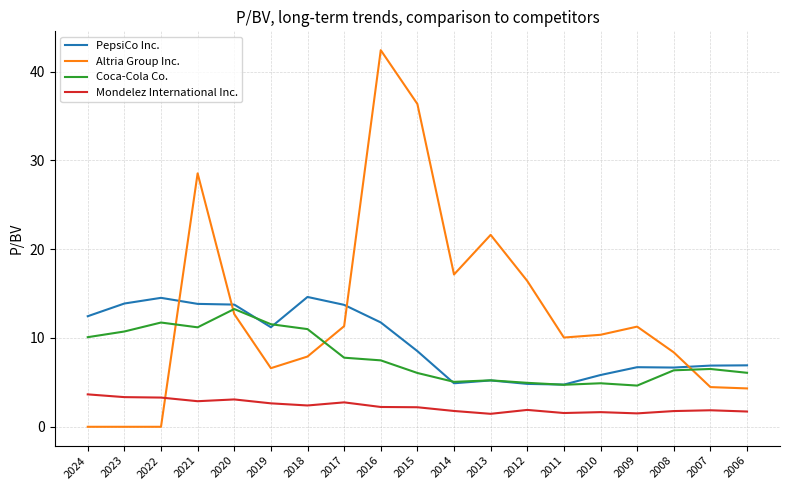

Which series has the largest total across all categories?

Altria Group Inc.